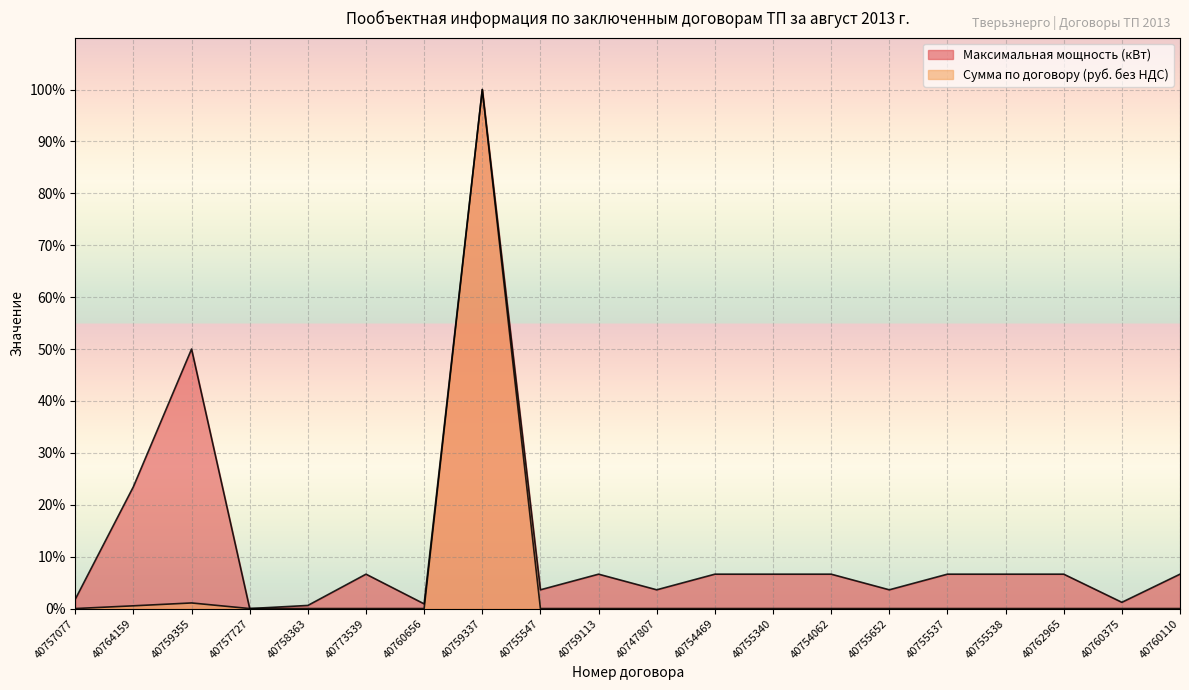

Reading left to right, extract all data points from this chart.

Максимальная мощность (кВт): 1.8	23.5	50.0	0.0	0.6	6.6	0.9	100.0	3.6	6.6	3.6	6.6	6.6	6.6	3.6	6.6	6.6	6.6	1.2	6.6
Сумма по договору (руб. без НДС): 0.0	0.5	1.1	0.0	0.0	0.0	0.0	100.0	0.0	0.0	0.0	0.0	0.0	0.0	0.0	0.0	0.0	0.0	0.0	0.0